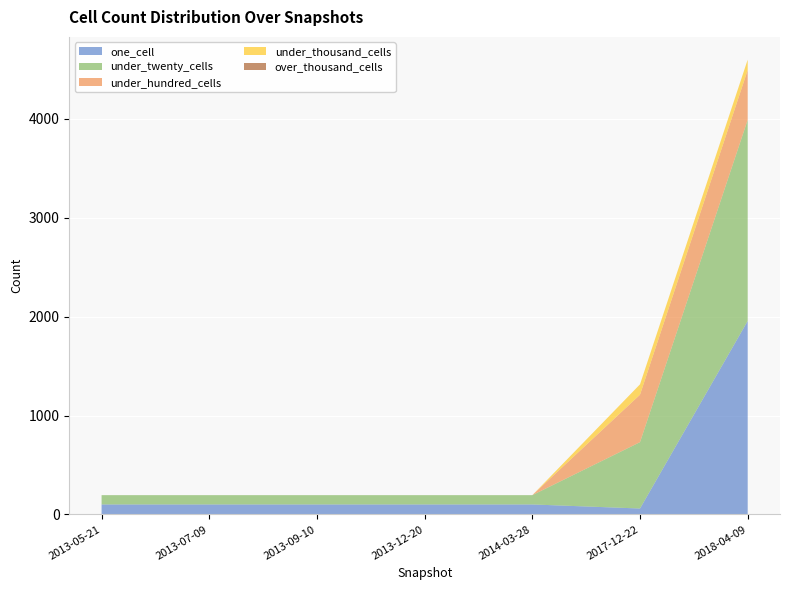

Reading left to right, extract all data points from this chart.

one_cell: 101	101	101	101	101	60	1957
under_twenty_cells: 94	94	94	94	94	671	2034
under_hundred_cells: 0	0	0	0	0	480	504
under_thousand_cells: 0	0	0	0	0	105	105
over_thousand_cells: 0	0	0	0	0	0	0